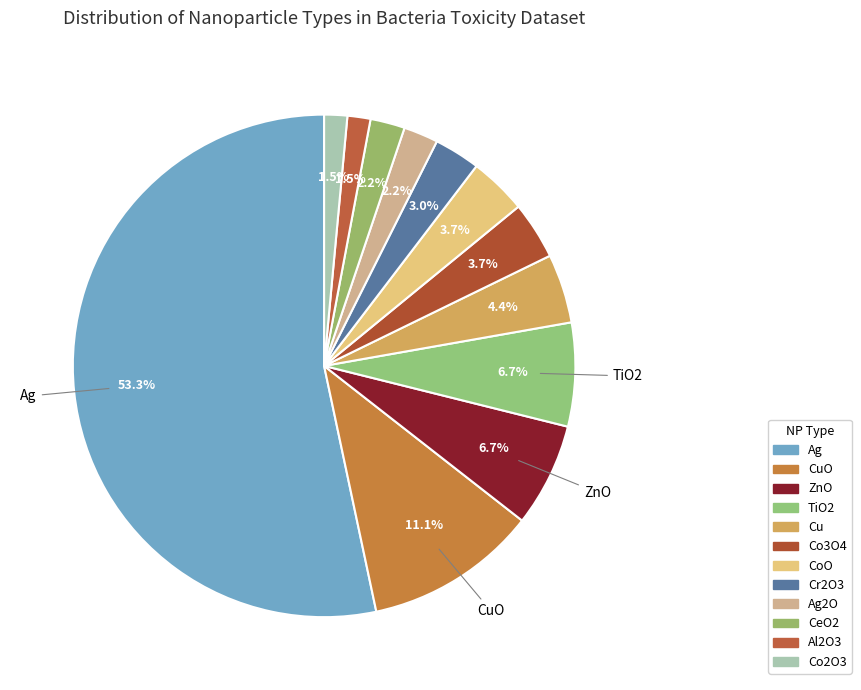

Is it true that Ag is 53% of the pie?

True